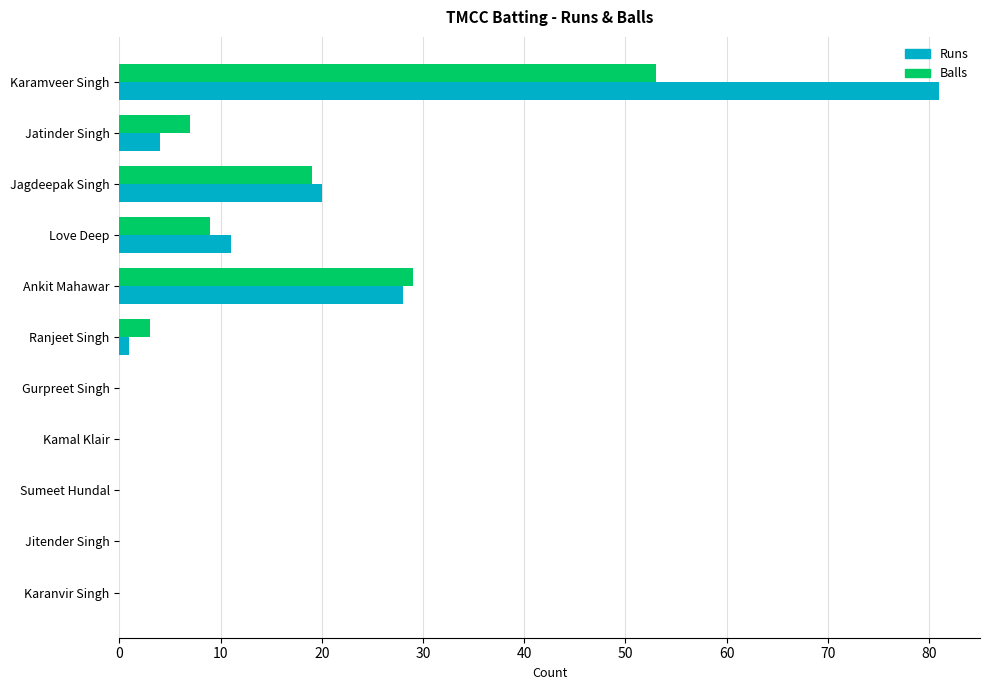

What is the average value of the Runs series?

13